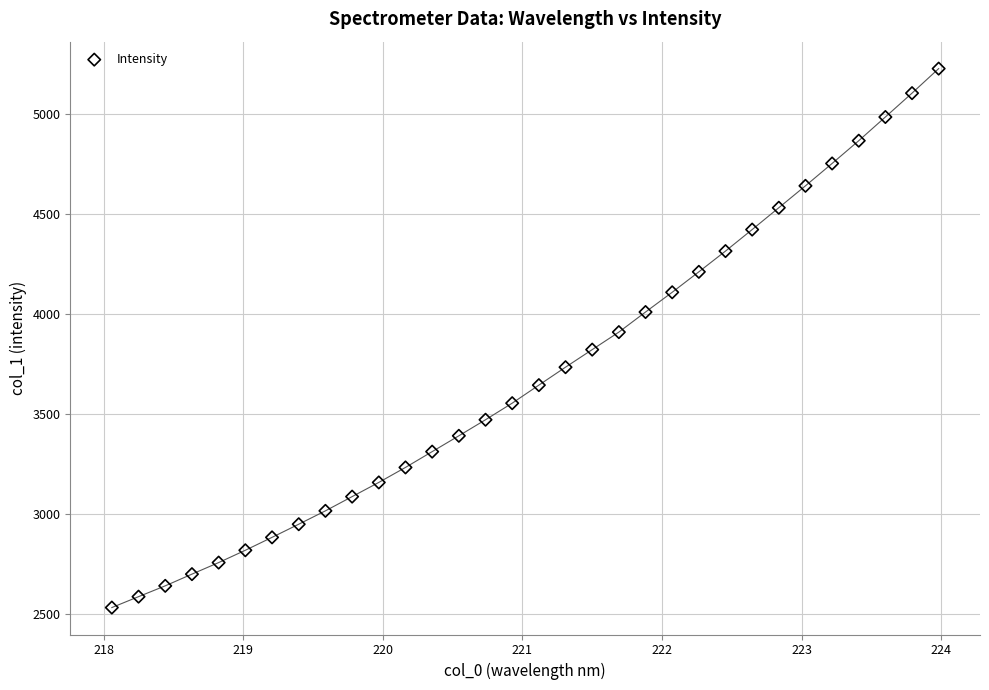

What is the range of Y values (max minus min)?

2696.0